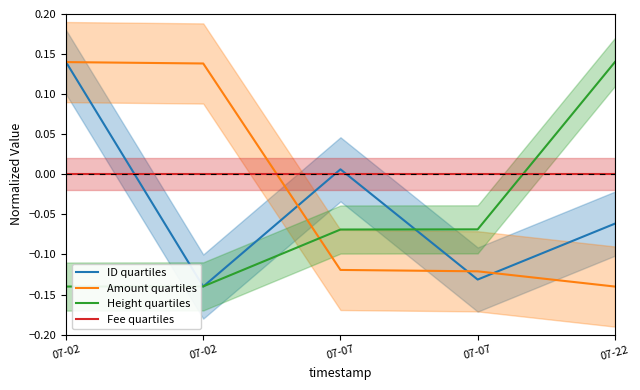

List the series in order of their peak value, highest first.

ID quartiles, Amount quartiles, Height quartiles, Fee quartiles